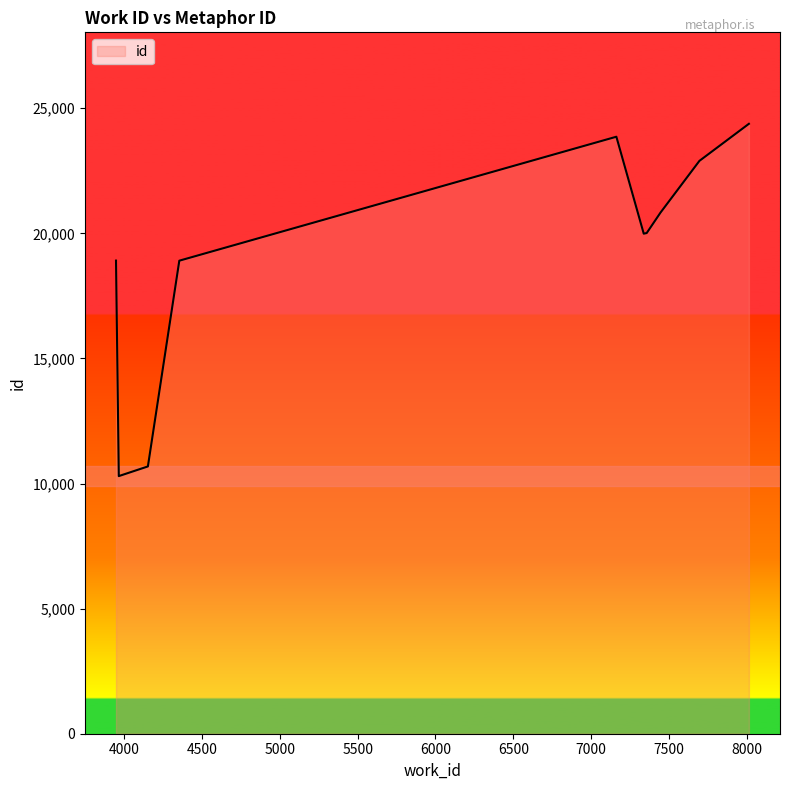

What is the difference between the maximum and minimum values?

14081